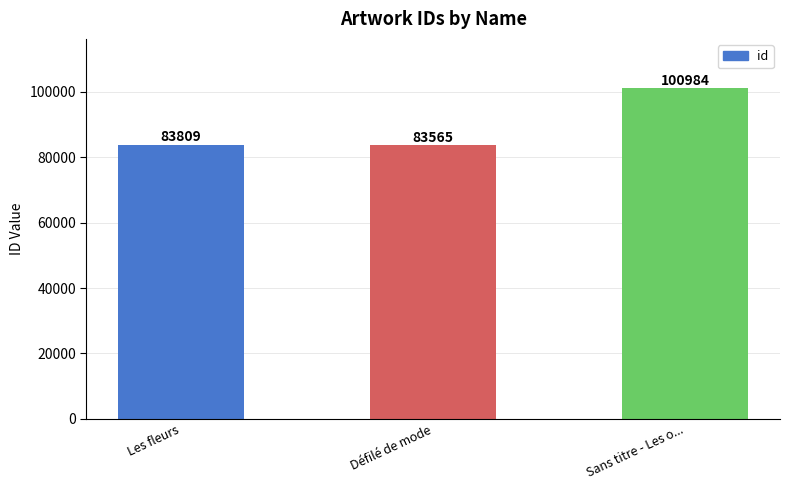

Is it true that the value at Sans titre - Les o... is 68517?

False